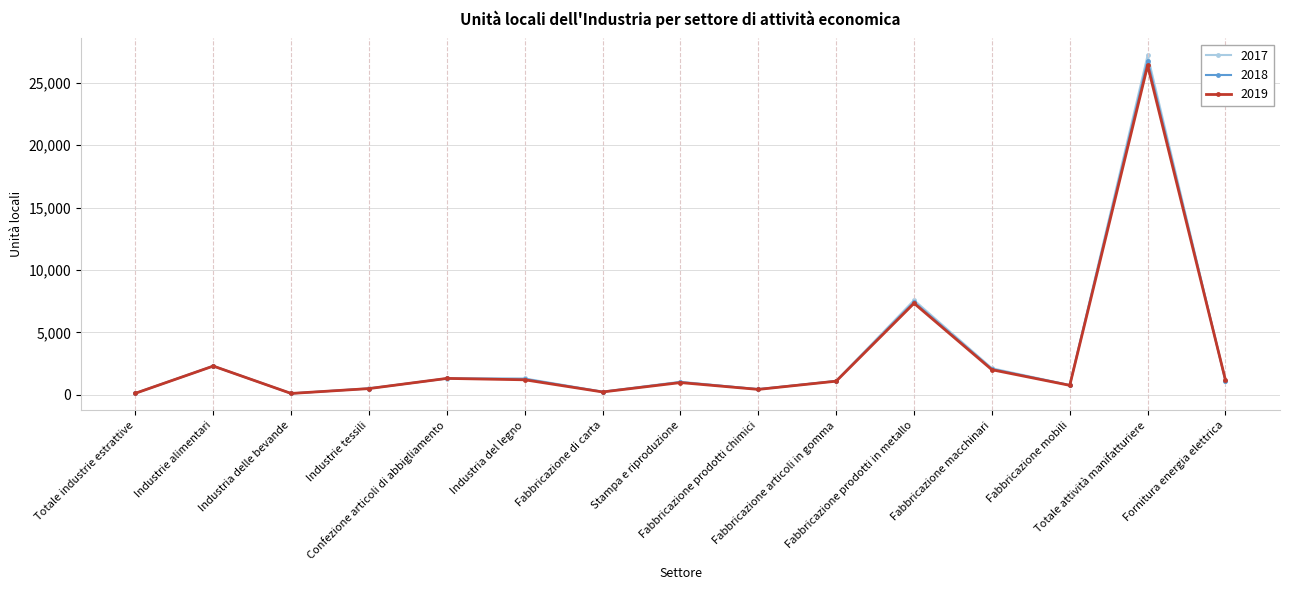

What is the maximum value shown in the chart?

27200